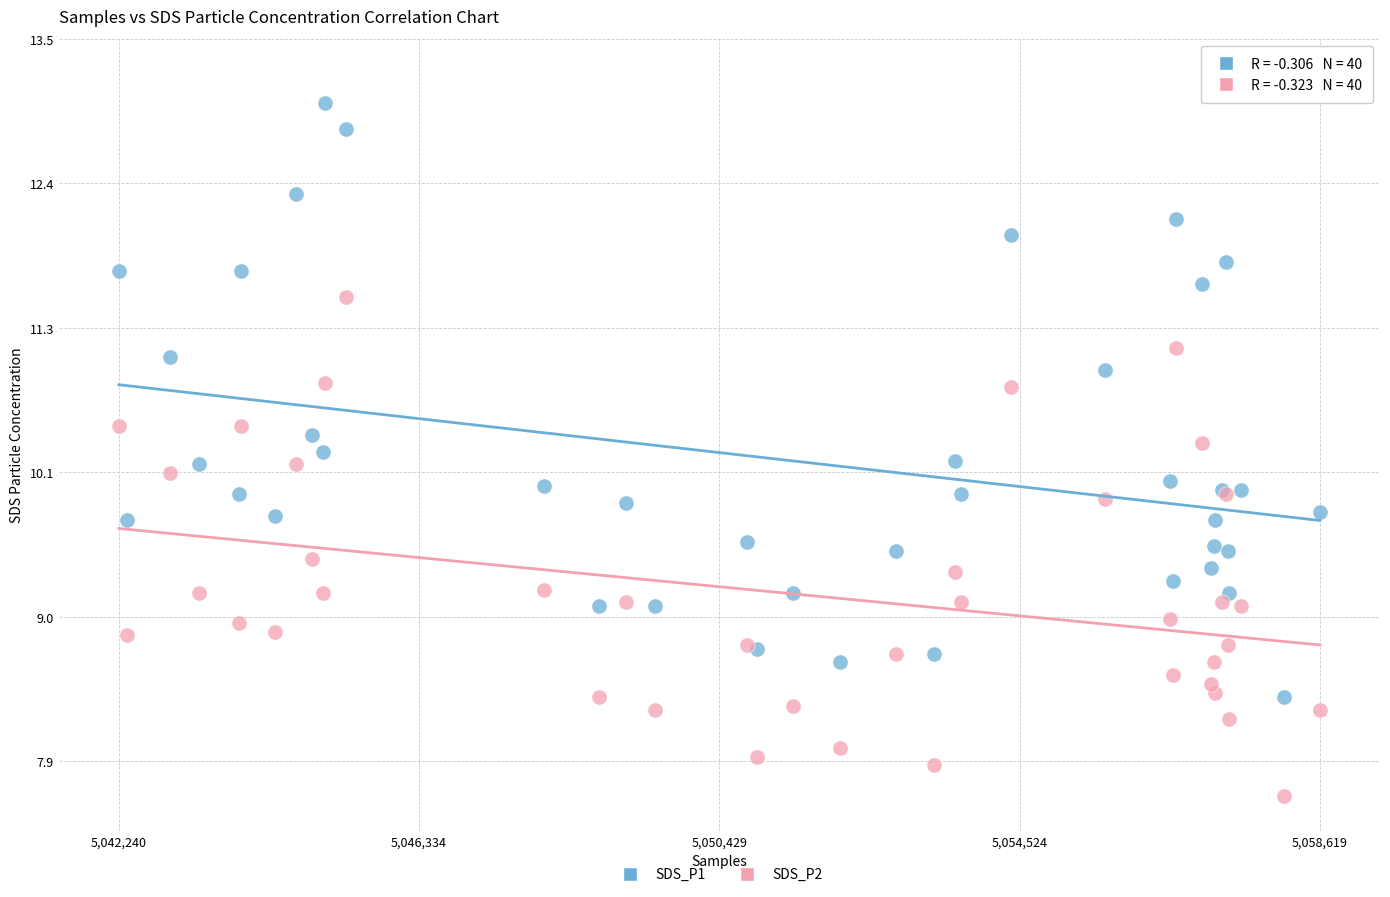

Which series has the widest spread of Y values?

SDS_P1